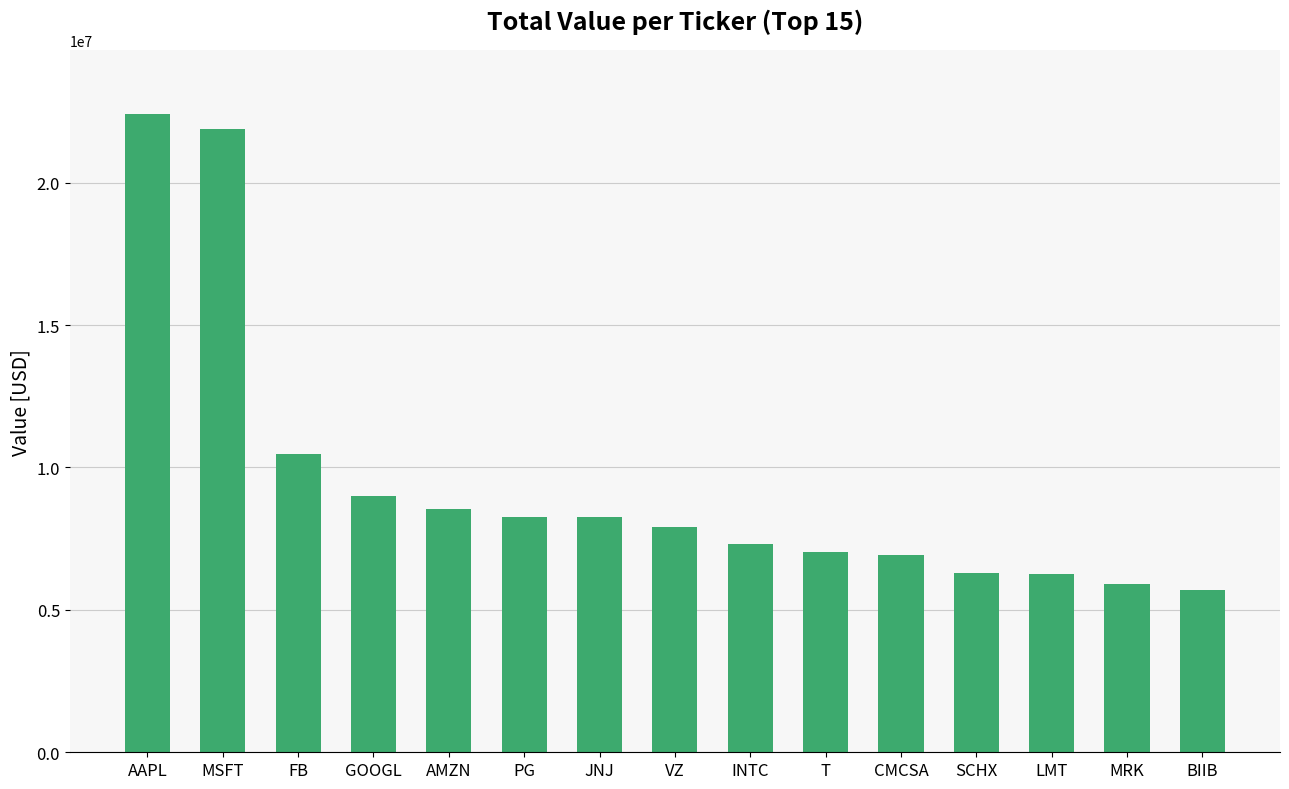

What is the ratio of the value at T to the value at AMZN?

0.8